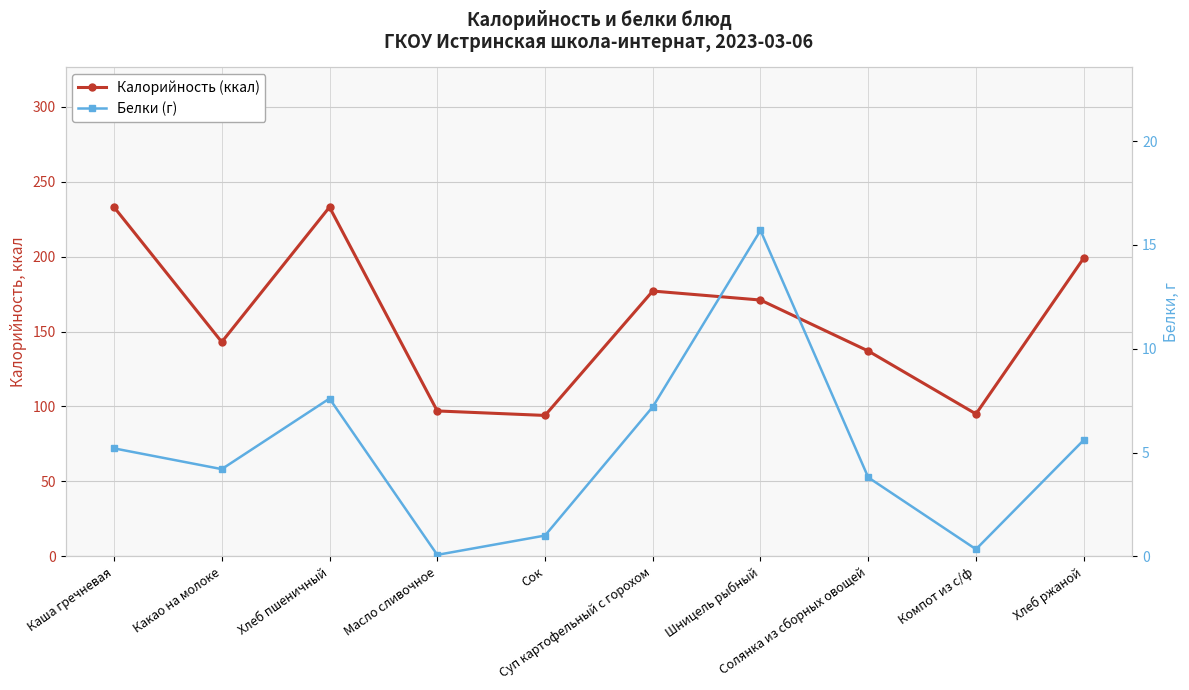

What is the label of the 8th point from the right?

Хлеб пшеничный